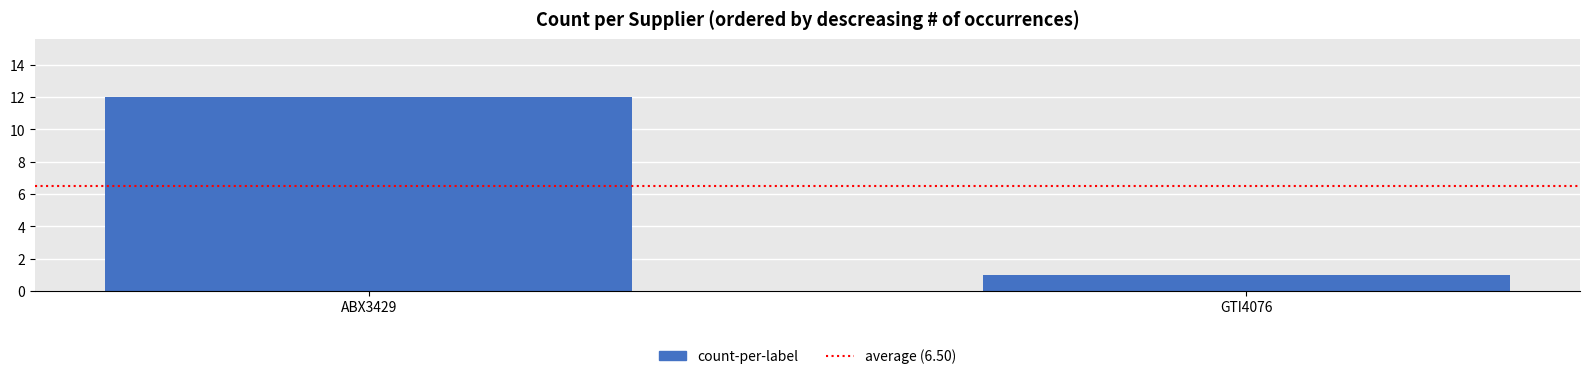

True or false: the data shows 12 at ABX3429.

True